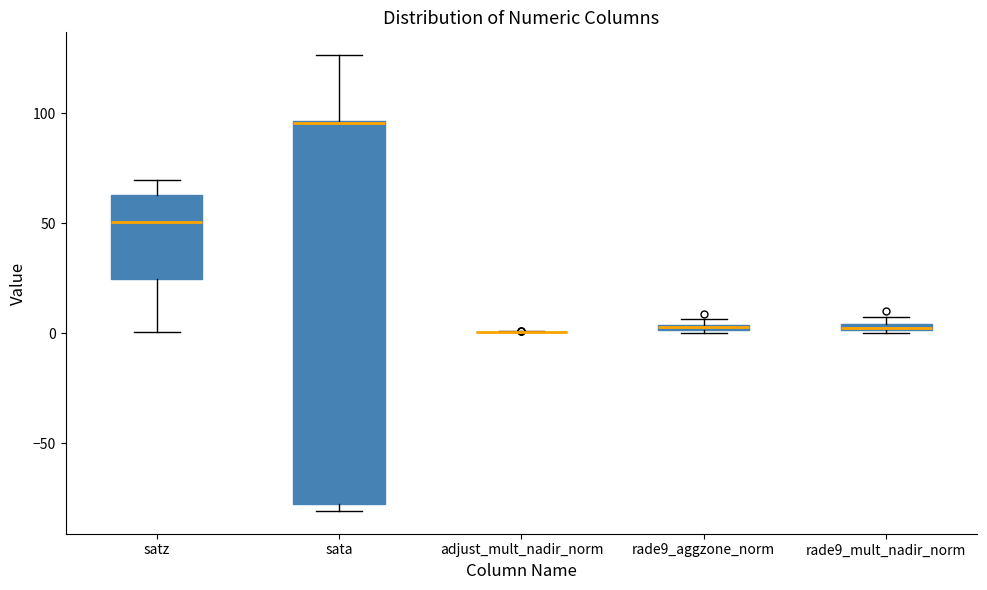

Where is the upper edge of the box for rade9_aggzone_norm on the y-axis? The values are not printed on the chart, so give them approximately, as read against the axis.

5